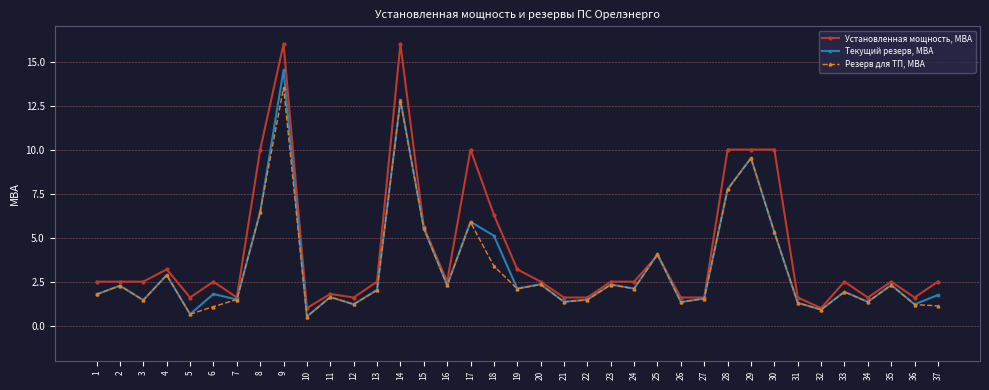

The value of Текущий резерв, МВА at 2 is 2.3. True or false?

True